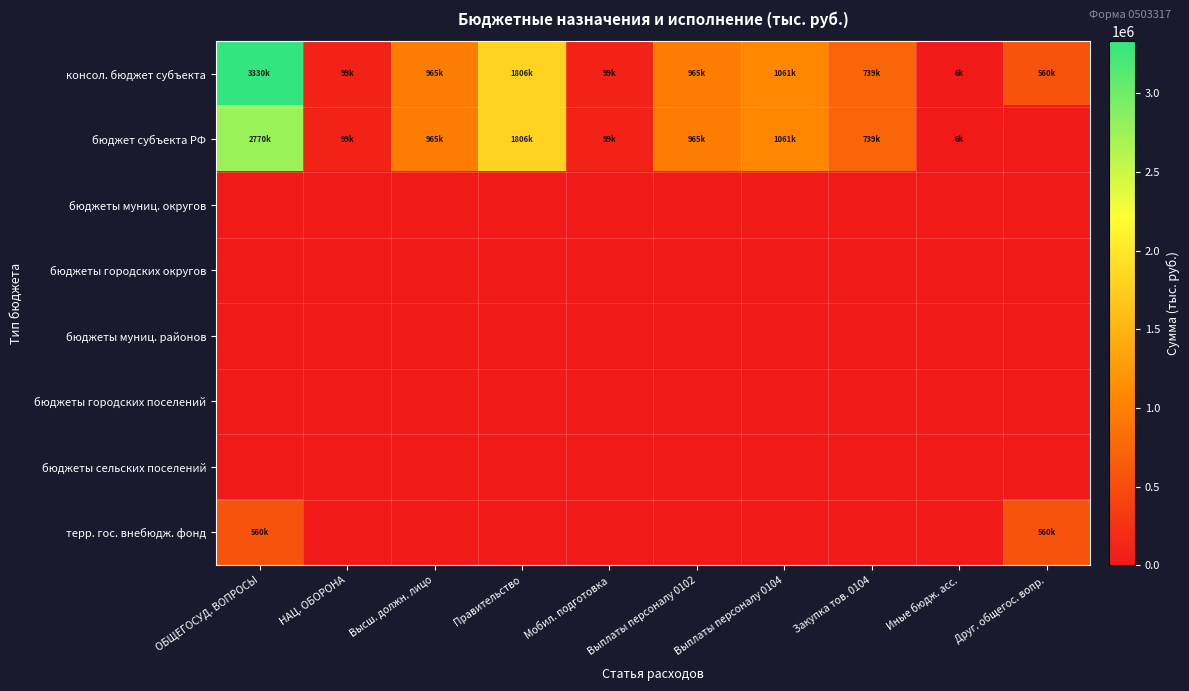

Reading left to right, transcribe all the data shown in this chart.

консол. бюджет субъекта: ОБЩЕГОСУД. ВОПРОСЫ=3330327.4	НАЦ. ОБОРОНА=99000.0	Высш. должн. лицо=964545.3	Правительство=1805738.1	Мобил. подготовка=99000.0	Выплаты персоналу 0102=964545.3	Выплаты персоналу 0104=1060591.2	Закупка тов. 0104=738970.4	Иные бюдж. асс.=6176.5	Друг. общегос. вопр.=560044.0
бюджет субъекта РФ: ОБЩЕГОСУД. ВОПРОСЫ=2770283.4	НАЦ. ОБОРОНА=99000.0	Высш. должн. лицо=964545.3	Правительство=1805738.1	Мобил. подготовка=99000.0	Выплаты персоналу 0102=964545.3	Выплаты персоналу 0104=1060591.2	Закупка тов. 0104=738970.4	Иные бюдж. асс.=6176.5	Друг. общегос. вопр.=0.0
бюджеты муниц. округов: ОБЩЕГОСУД. ВОПРОСЫ=0.0	НАЦ. ОБОРОНА=0.0	Высш. должн. лицо=0.0	Правительство=0.0	Мобил. подготовка=0.0	Выплаты персоналу 0102=0.0	Выплаты персоналу 0104=0.0	Закупка тов. 0104=0.0	Иные бюдж. асс.=0.0	Друг. общегос. вопр.=0.0
бюджеты городских округов: ОБЩЕГОСУД. ВОПРОСЫ=0.0	НАЦ. ОБОРОНА=0.0	Высш. должн. лицо=0.0	Правительство=0.0	Мобил. подготовка=0.0	Выплаты персоналу 0102=0.0	Выплаты персоналу 0104=0.0	Закупка тов. 0104=0.0	Иные бюдж. асс.=0.0	Друг. общегос. вопр.=0.0
бюджеты муниц. районов: ОБЩЕГОСУД. ВОПРОСЫ=0.0	НАЦ. ОБОРОНА=0.0	Высш. должн. лицо=0.0	Правительство=0.0	Мобил. подготовка=0.0	Выплаты персоналу 0102=0.0	Выплаты персоналу 0104=0.0	Закупка тов. 0104=0.0	Иные бюдж. асс.=0.0	Друг. общегос. вопр.=0.0
бюджеты городских поселений: ОБЩЕГОСУД. ВОПРОСЫ=0.0	НАЦ. ОБОРОНА=0.0	Высш. должн. лицо=0.0	Правительство=0.0	Мобил. подготовка=0.0	Выплаты персоналу 0102=0.0	Выплаты персоналу 0104=0.0	Закупка тов. 0104=0.0	Иные бюдж. асс.=0.0	Друг. общегос. вопр.=0.0
бюджеты сельских поселений: ОБЩЕГОСУД. ВОПРОСЫ=0.0	НАЦ. ОБОРОНА=0.0	Высш. должн. лицо=0.0	Правительство=0.0	Мобил. подготовка=0.0	Выплаты персоналу 0102=0.0	Выплаты персоналу 0104=0.0	Закупка тов. 0104=0.0	Иные бюдж. асс.=0.0	Друг. общегос. вопр.=0.0
терр. гос. внебюдж. фонд: ОБЩЕГОСУД. ВОПРОСЫ=560044.0	НАЦ. ОБОРОНА=0.0	Высш. должн. лицо=0.0	Правительство=0.0	Мобил. подготовка=0.0	Выплаты персоналу 0102=0.0	Выплаты персоналу 0104=0.0	Закупка тов. 0104=0.0	Иные бюдж. асс.=0.0	Друг. общегос. вопр.=560044.0